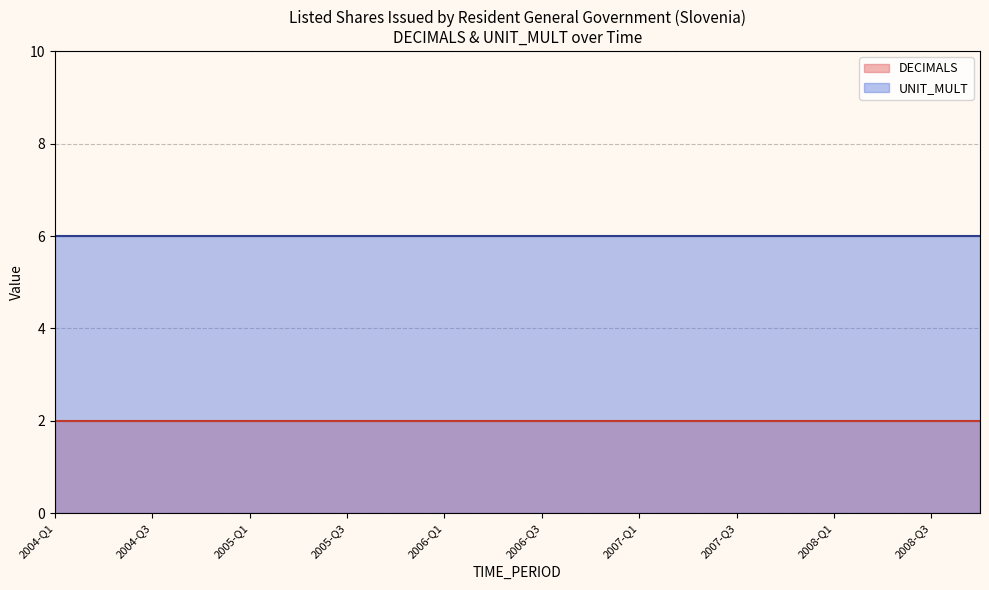

Rank the series at 2004-Q4 from lowest to highest value.

DECIMALS, UNIT_MULT